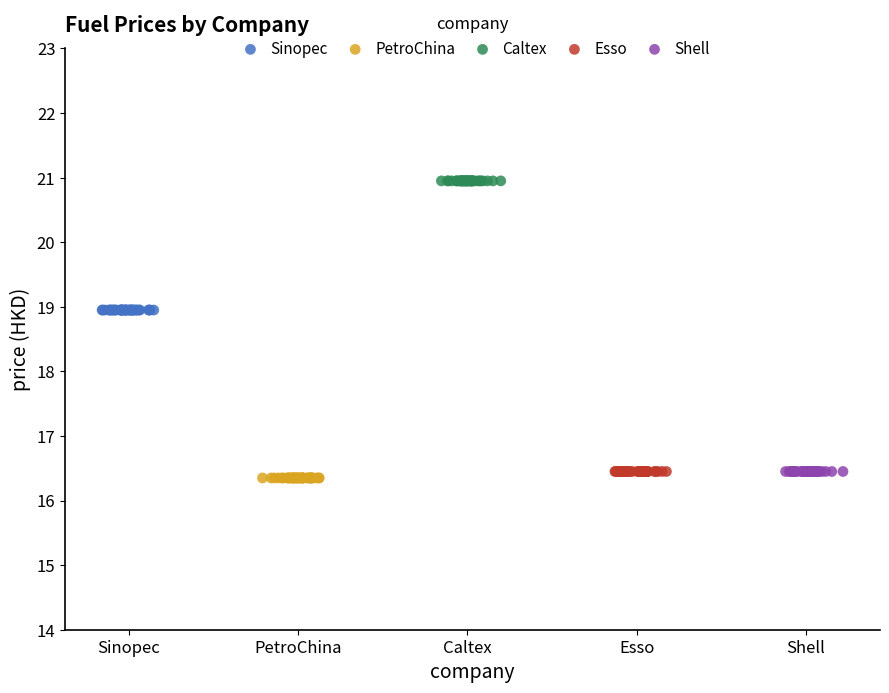

Which series reaches the maximum Y coordinate?

Caltex